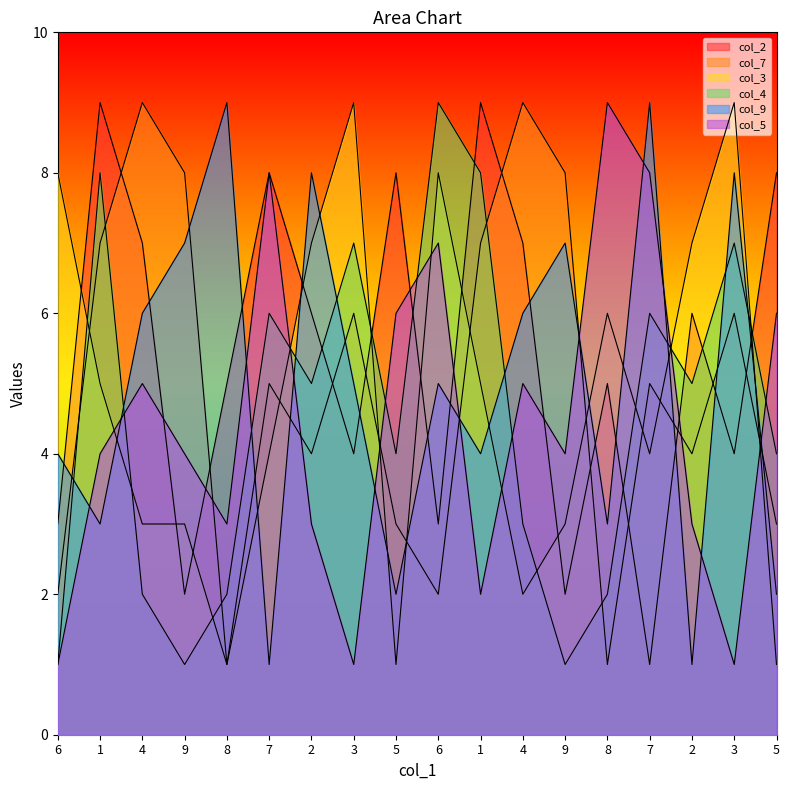

What is the label of the 10th point from the left?

6